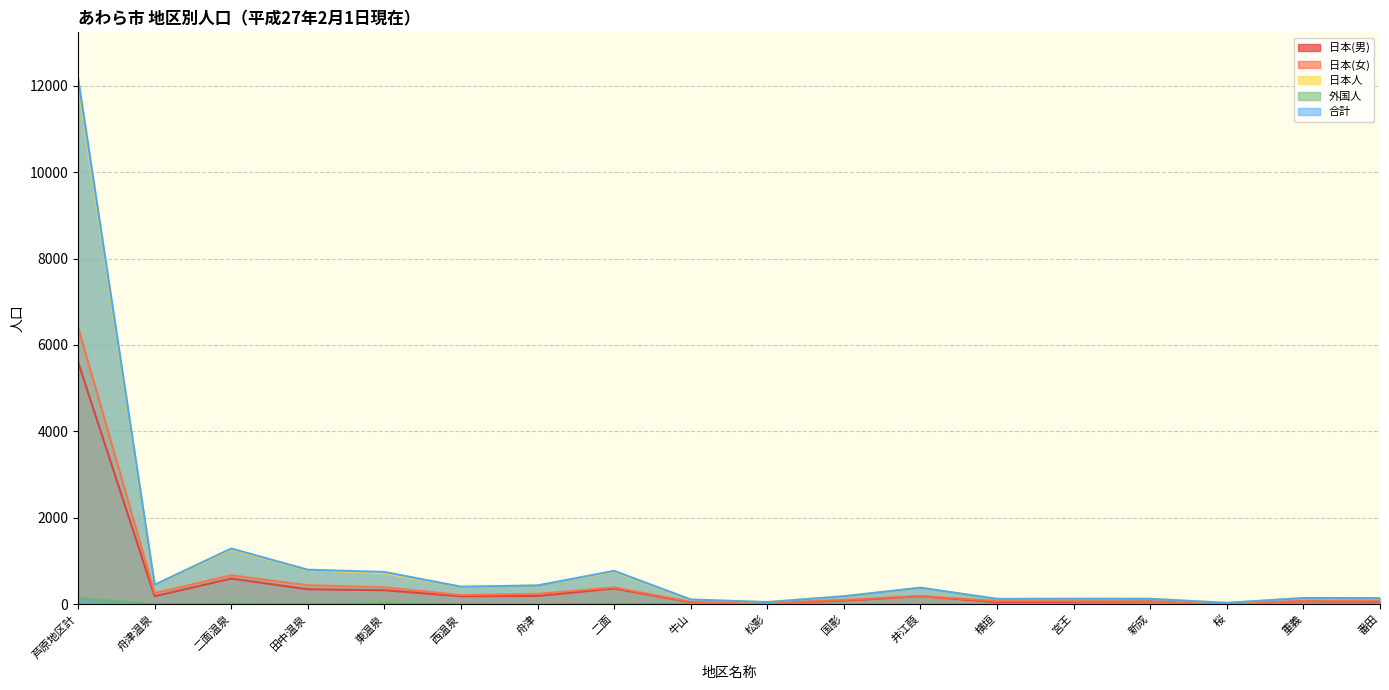

True or false: 外国人 and 日本(男) intersect in this chart.

False